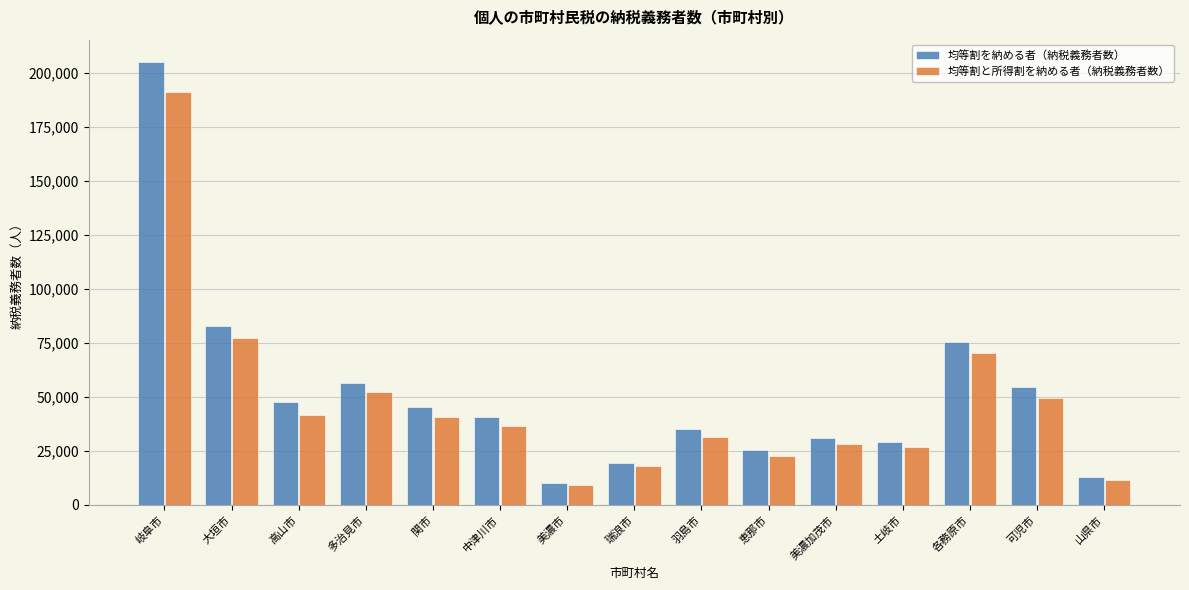

Rank the series by their maximum value, from highest to lowest.

均等割を納める者（納税義務者数）, 均等割と所得割を納める者（納税義務者数）